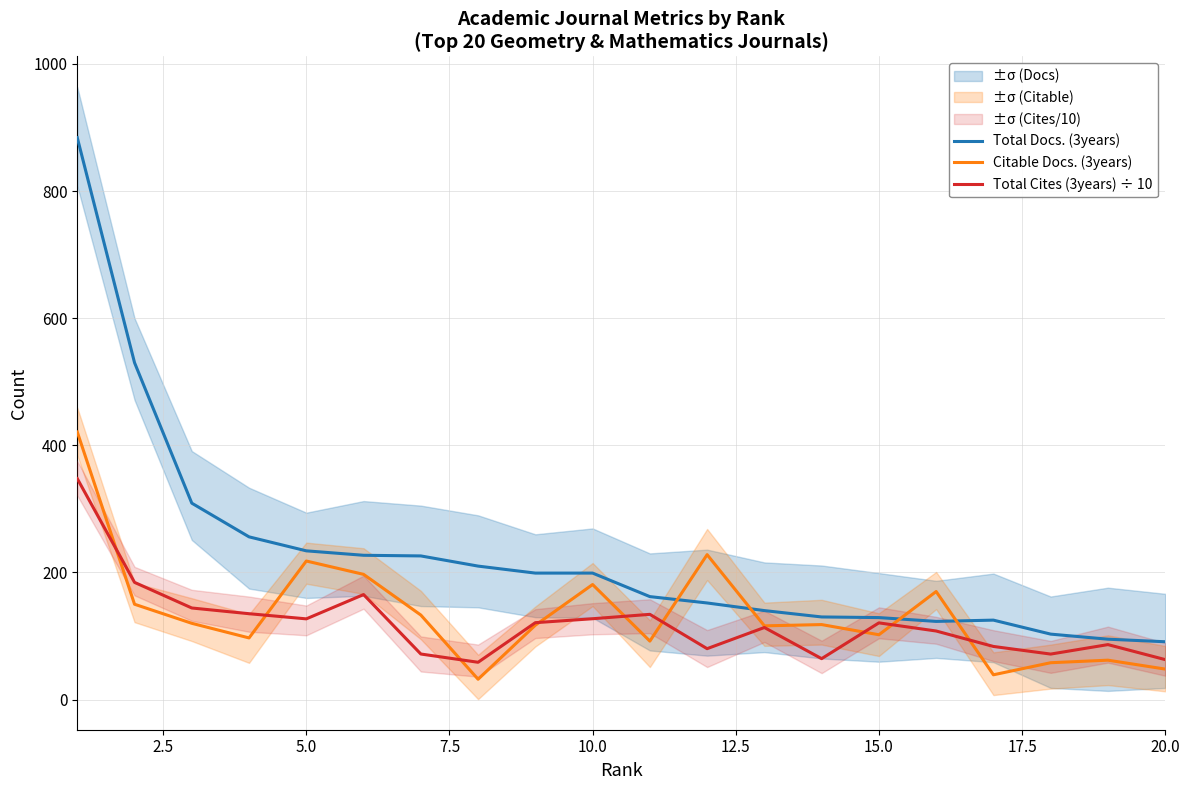

In Total Cites (3years) ÷ 10, how many points are lower than both neighbors (excluding endpoints)?

5